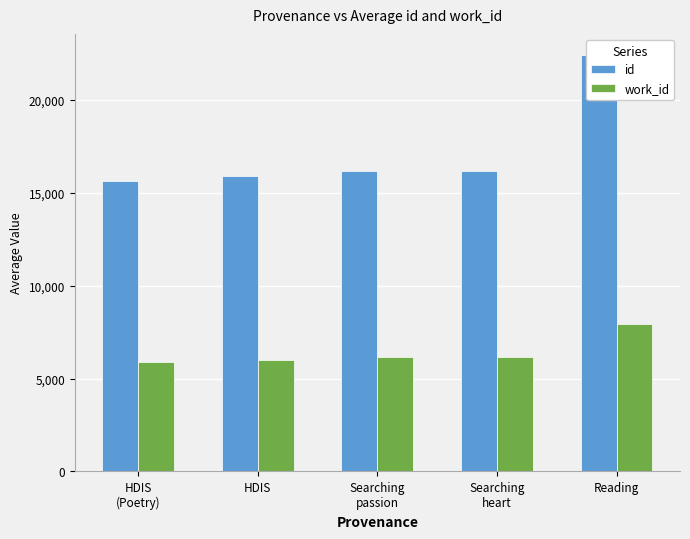

List the labels in order of work_id value, smallest first.

HDIS
(Poetry), HDIS, Searching
passion, Searching
heart, Reading